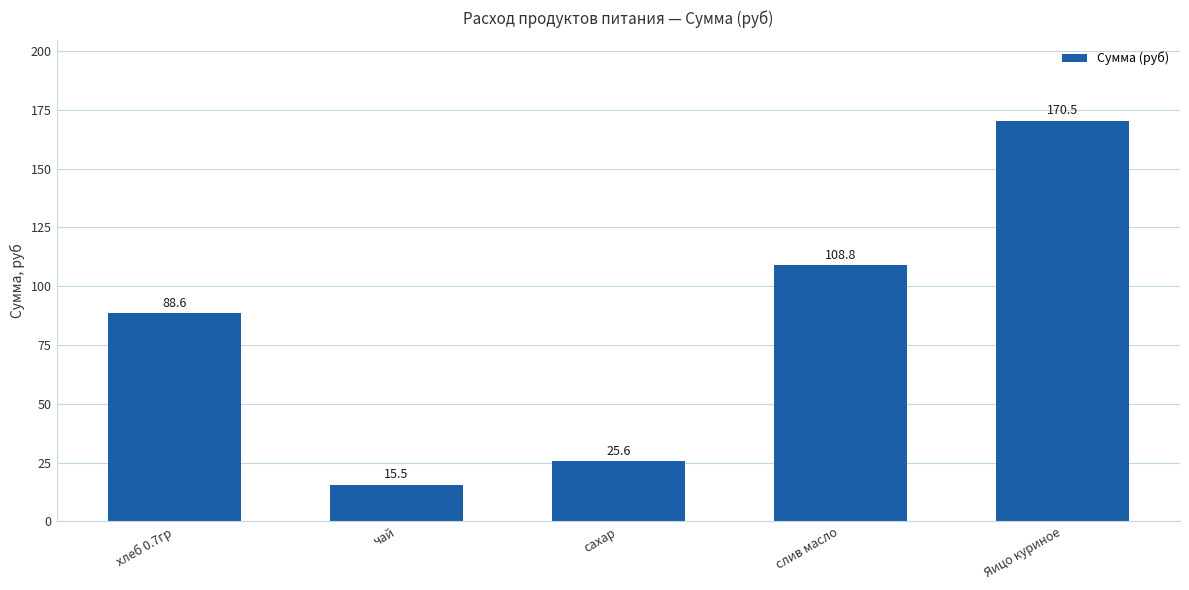

Which category has the lowest value across all series?

чай